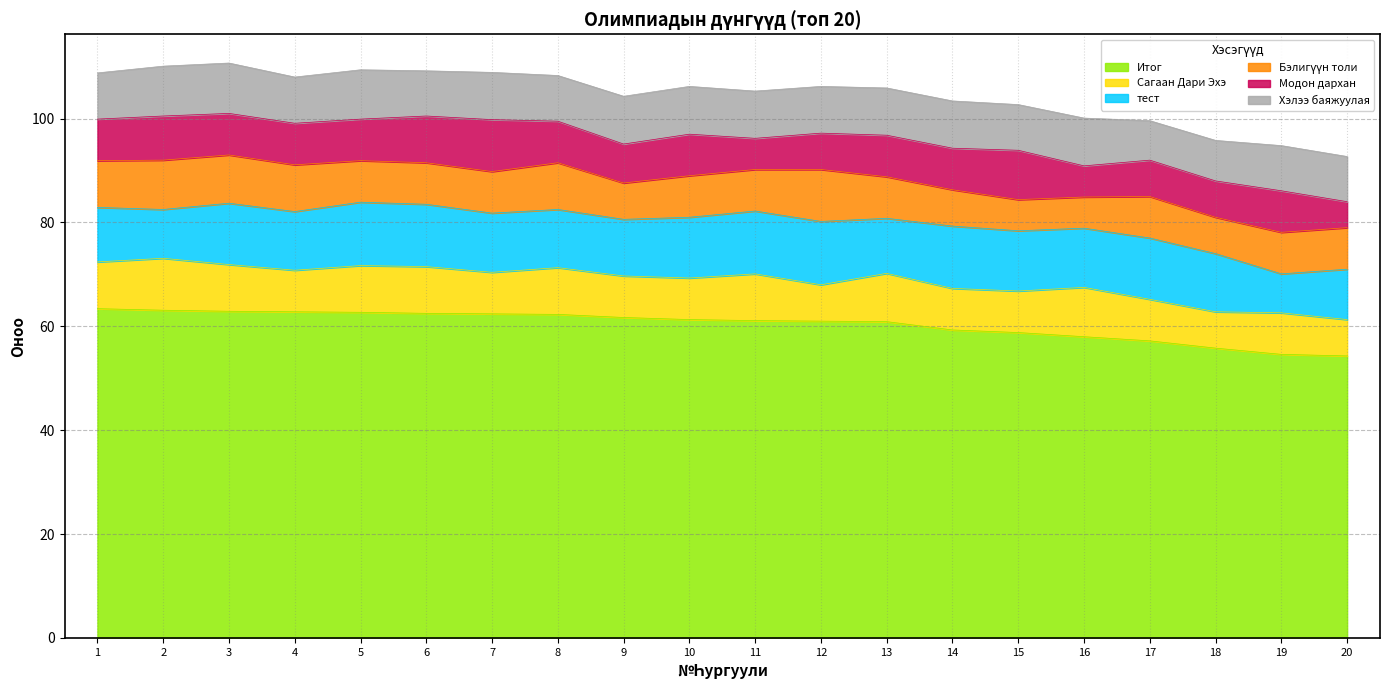

Which series has the widest spread of values?

Итог